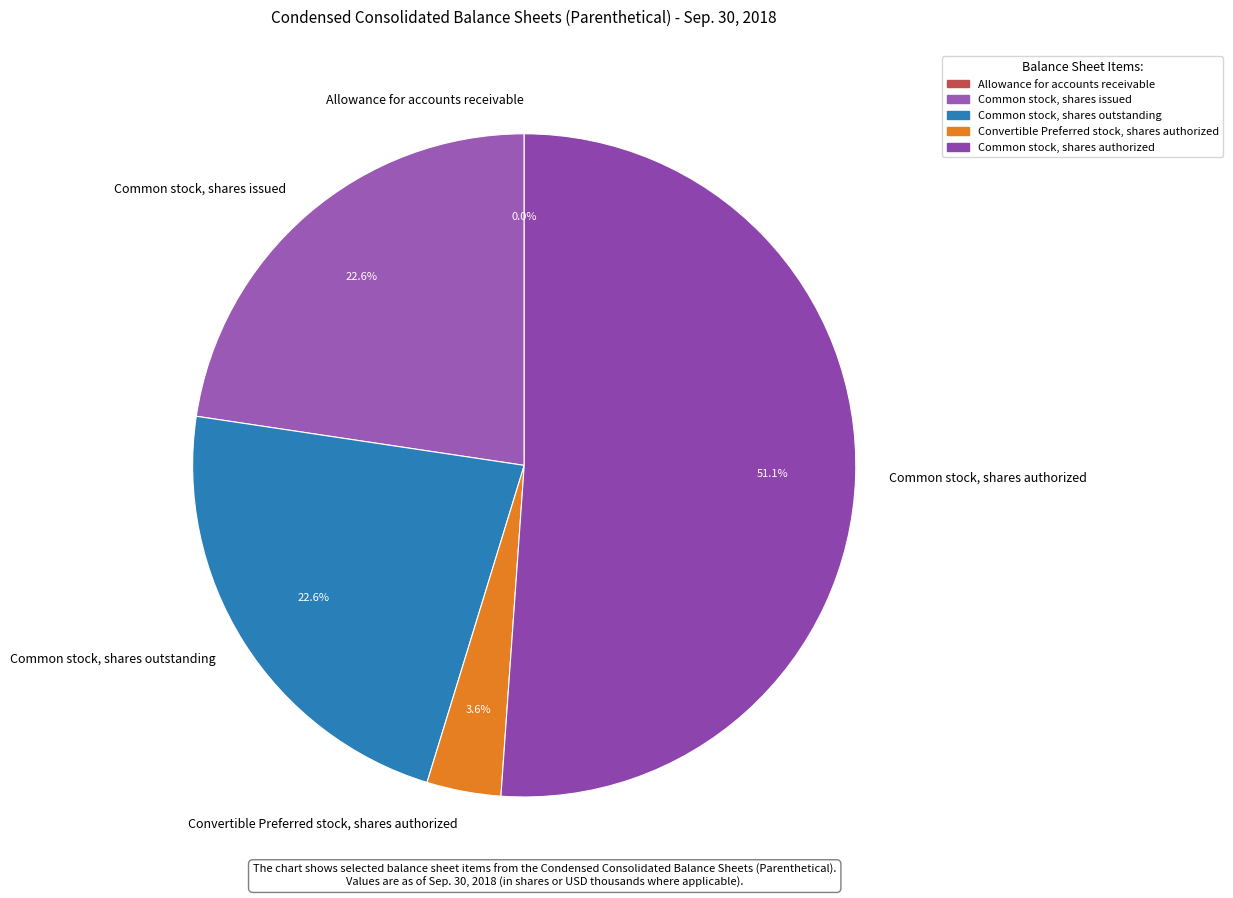

Which slice is the largest?

Common stock, shares authorized